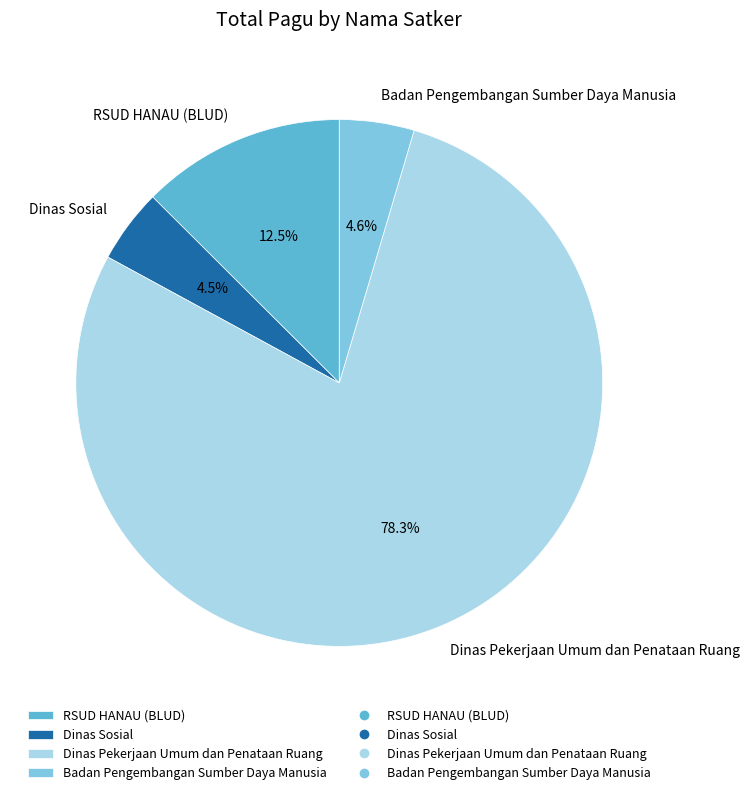

Which category has the biggest portion of the pie?

Dinas Pekerjaan Umum dan Penataan Ruang